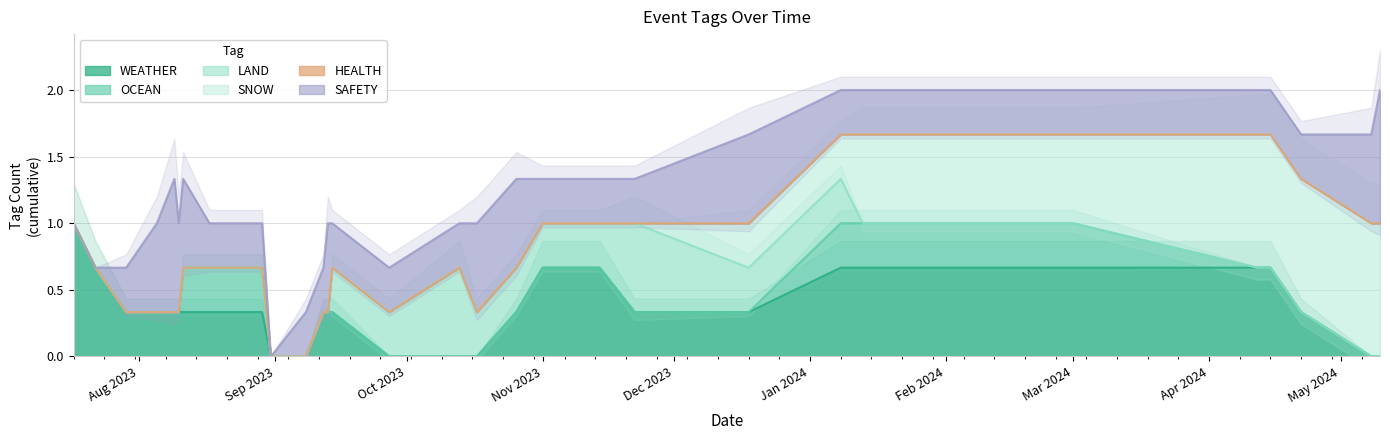

How many distinct data groups are displayed?

6